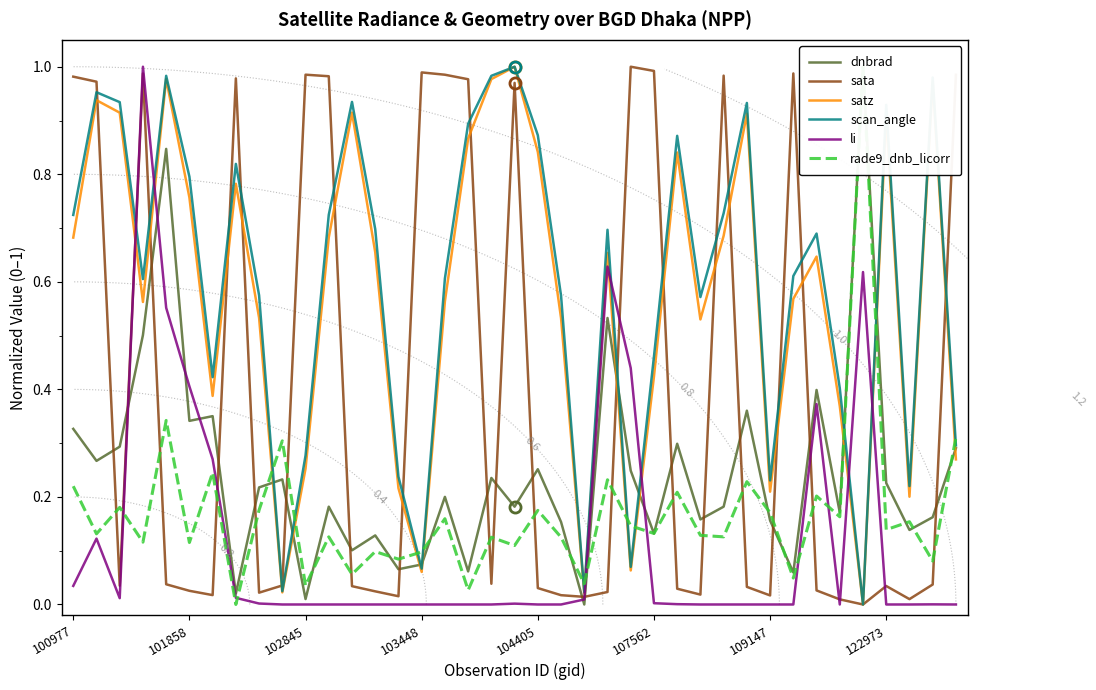

True or false: scan_angle and dnbrad cross at least once.

True